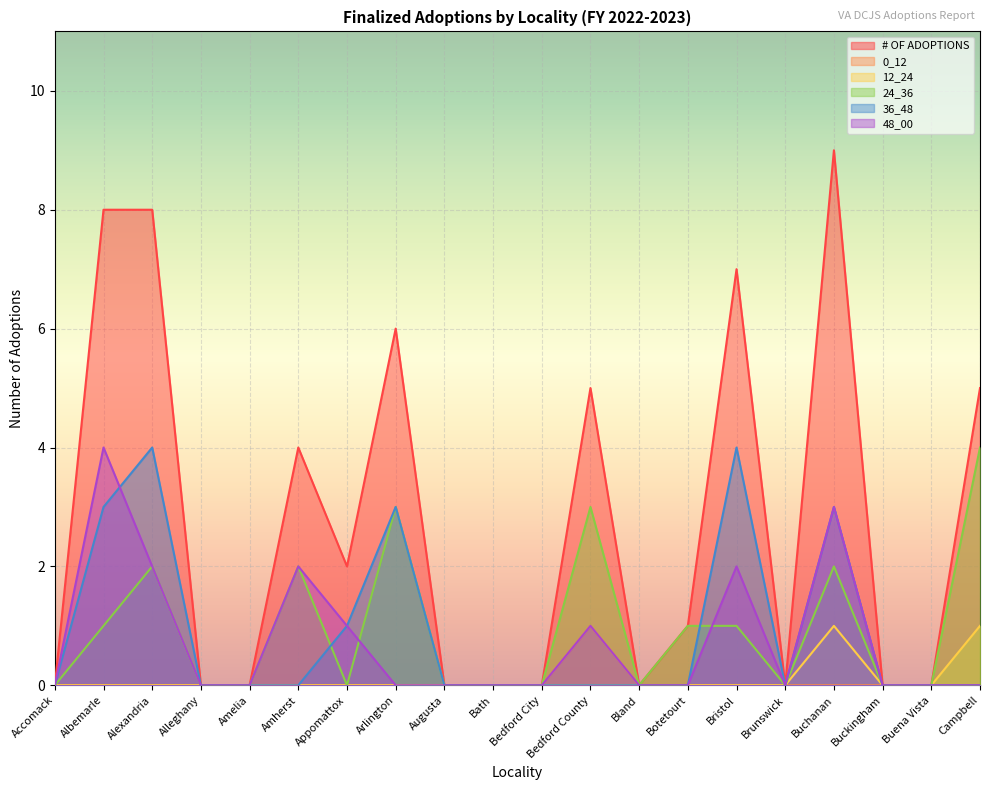

Which series changed the most between Alexandria and Amelia?

# OF ADOPTIONS